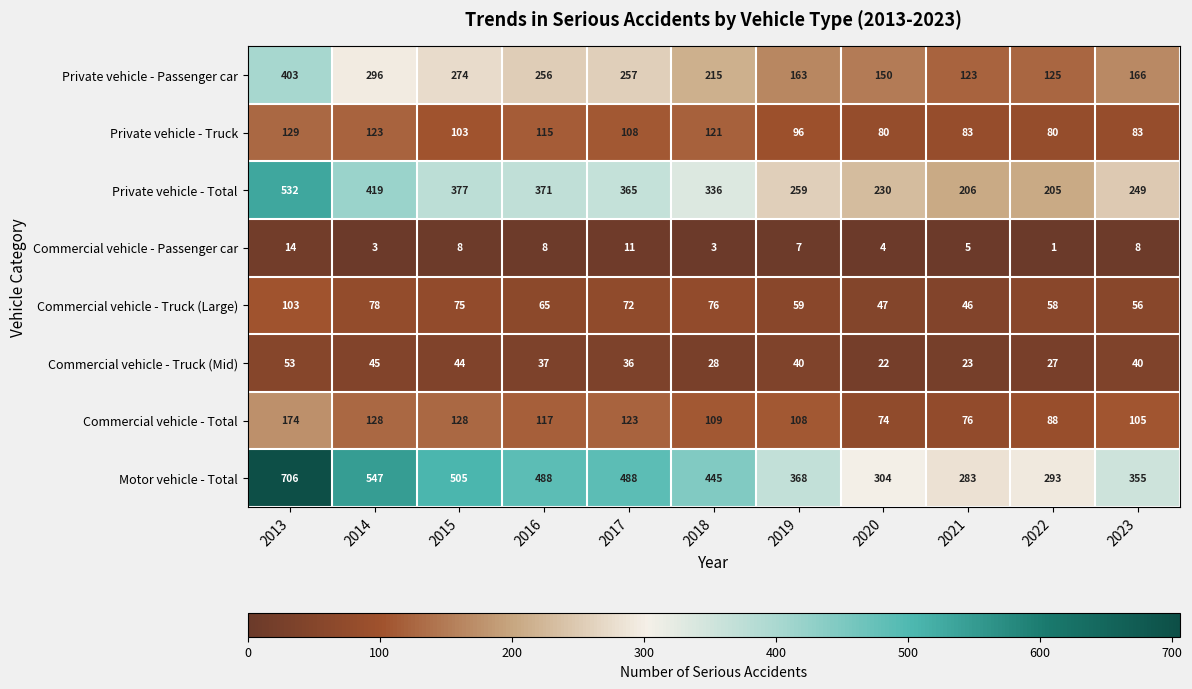

What is the maximum value shown in the chart?

706